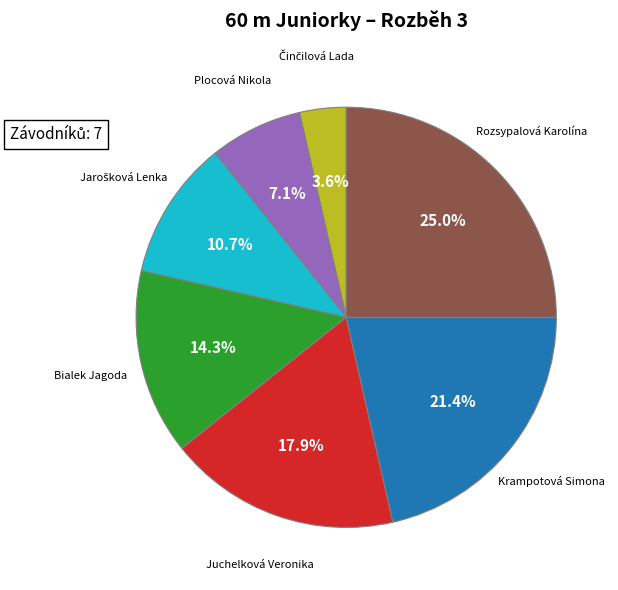

Is there any slice that represents more than half of the pie?

No